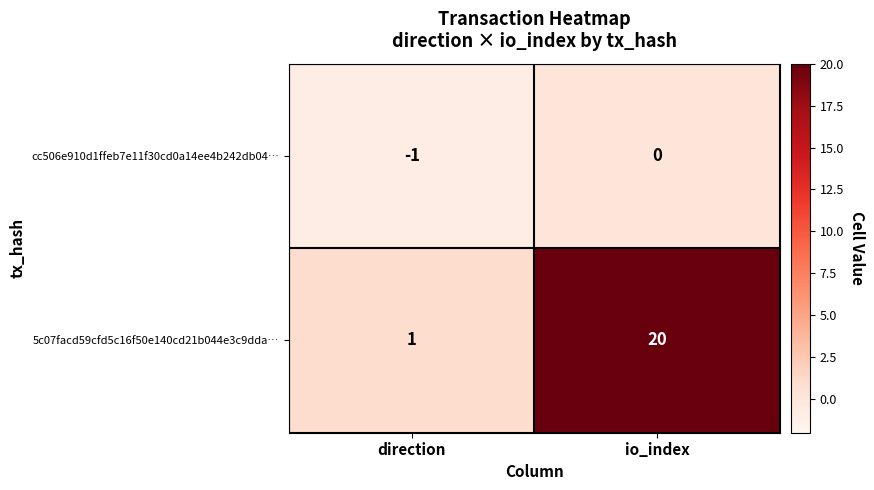

The value of 5c07facd59cfd5c16f50e140cd21b044e3c9dda… at io_index is 20. True or false?

True